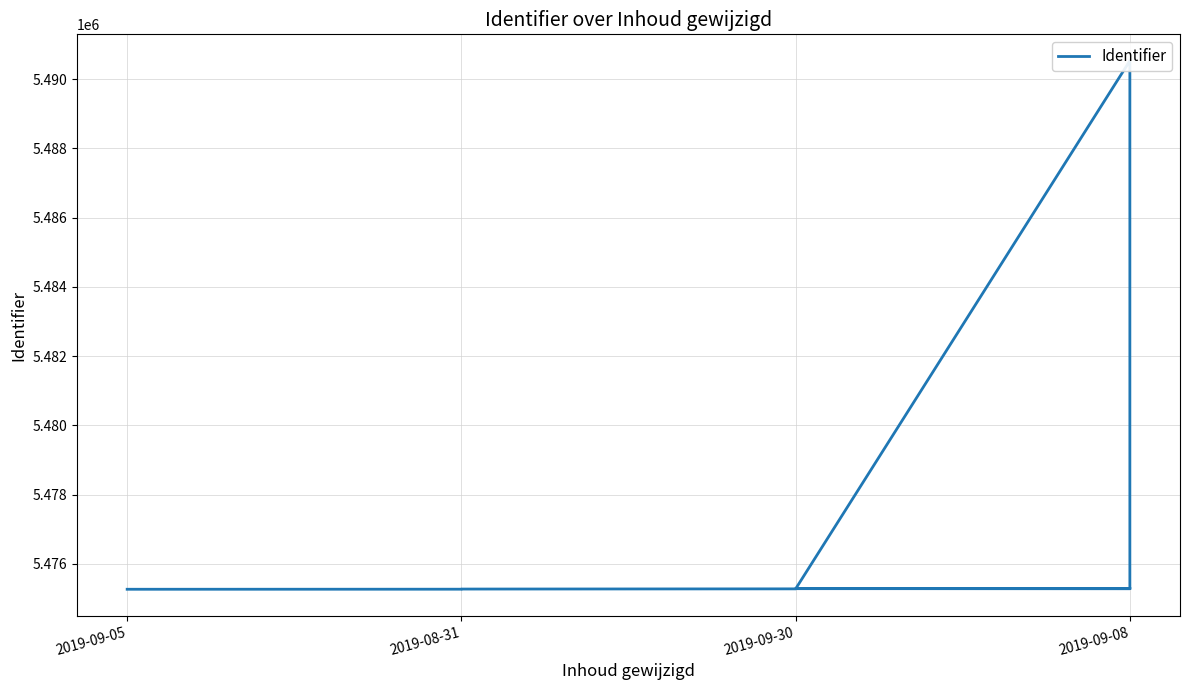

Rank the categories by value from lowest to highest.

2019-09-05, 2019-08-31, 2019-08-31, 2019-09-30, 2019-09-08, 2019-09-30, 2019-09-08, 2019-09-08